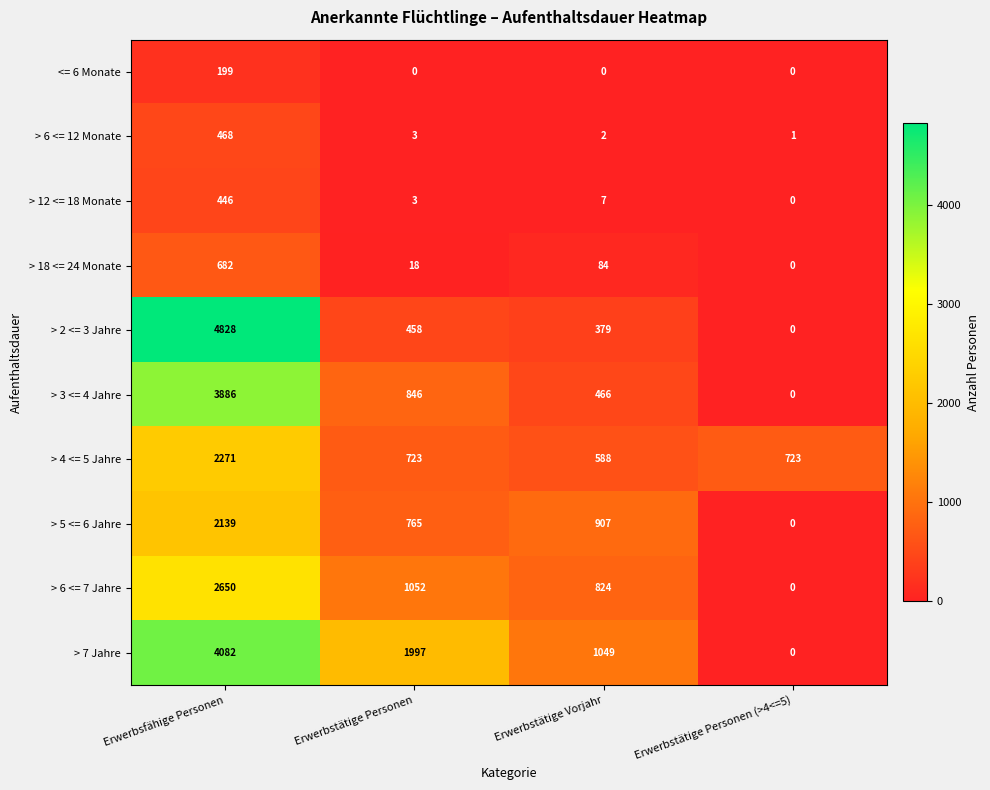

Is the value of > 7 Jahre at Erwerbsfähige Personen greater than the value of > 18 <= 24 Monate at Erwerbstätige Personen (>4<=5)?

Yes